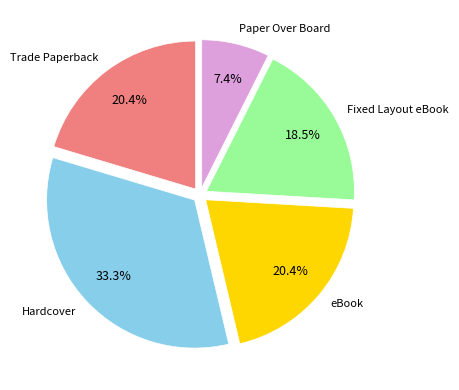

Approximately how many times larger is the value at Paper Over Board compared to eBook?

0.4